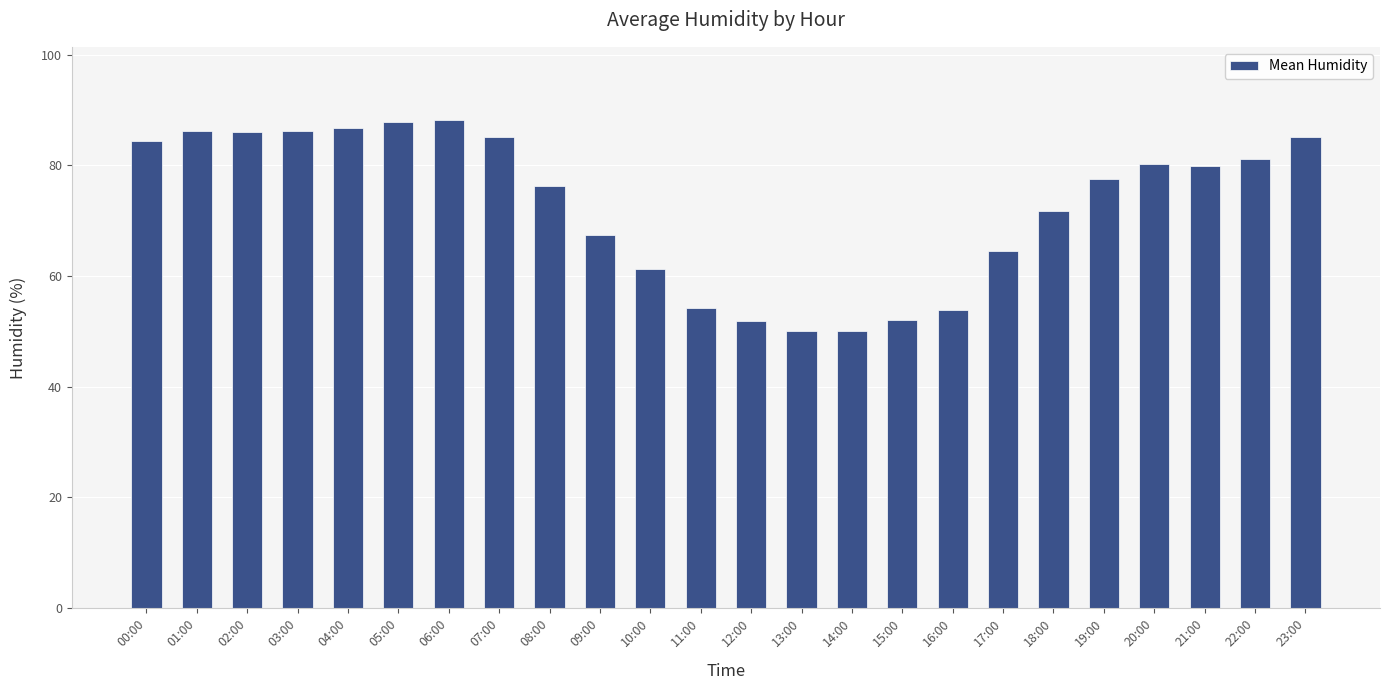

Where does the data first go above 79?

00:00